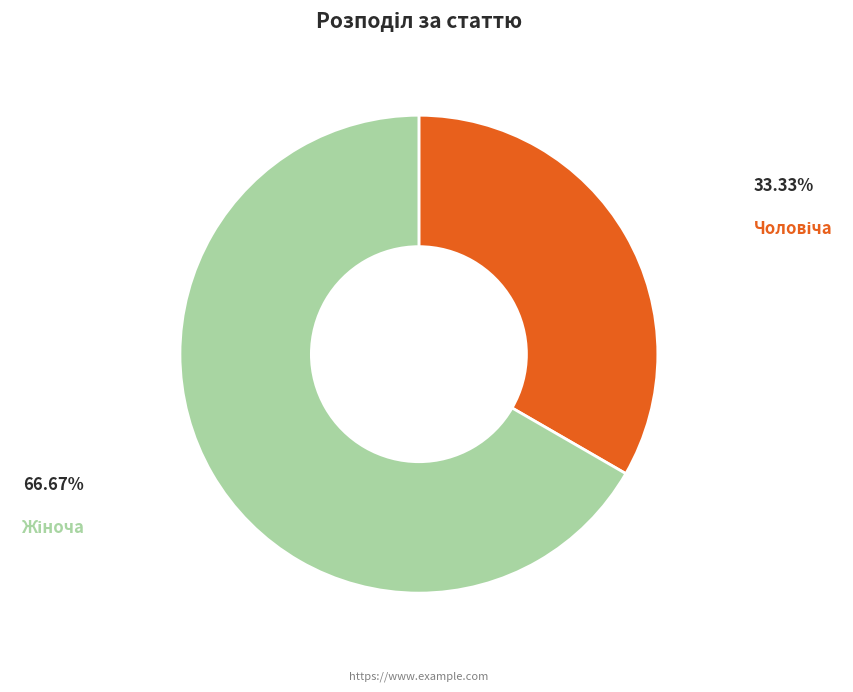

Is there a majority slice in this chart?

Yes